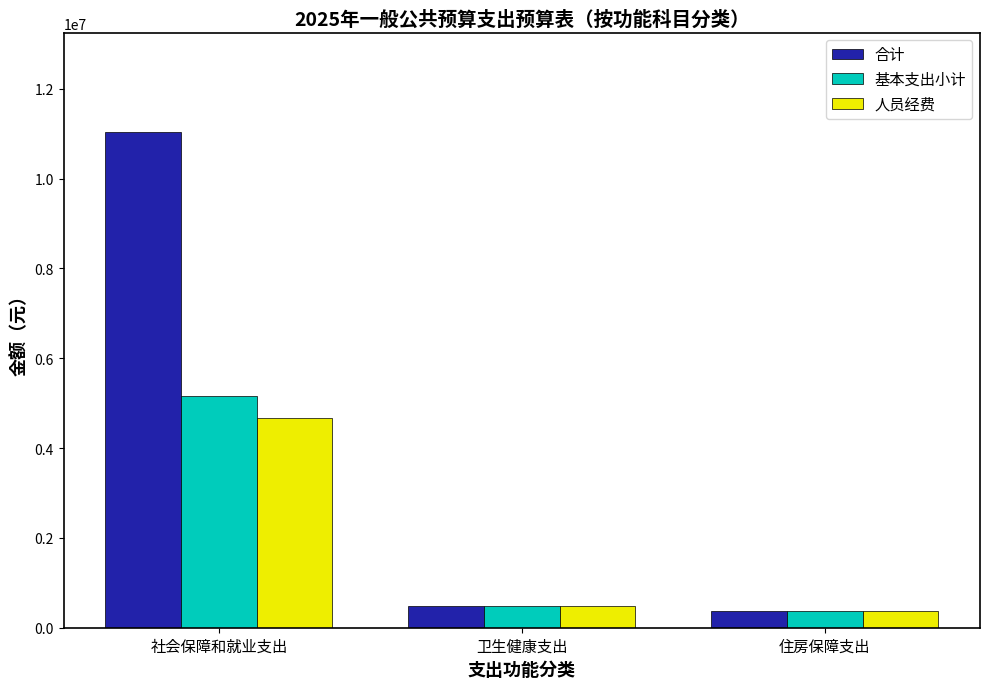

Reading left to right, transcribe all the data shown in this chart.

合计: 社会保障和就业支出=11039075.4	卫生健康支出=473305.3	住房保障支出=367382.4
基本支出小计: 社会保障和就业支出=5152428.2	卫生健康支出=473305.3	住房保障支出=367382.4
人员经费: 社会保障和就业支出=4663008.2	卫生健康支出=473305.3	住房保障支出=367382.4